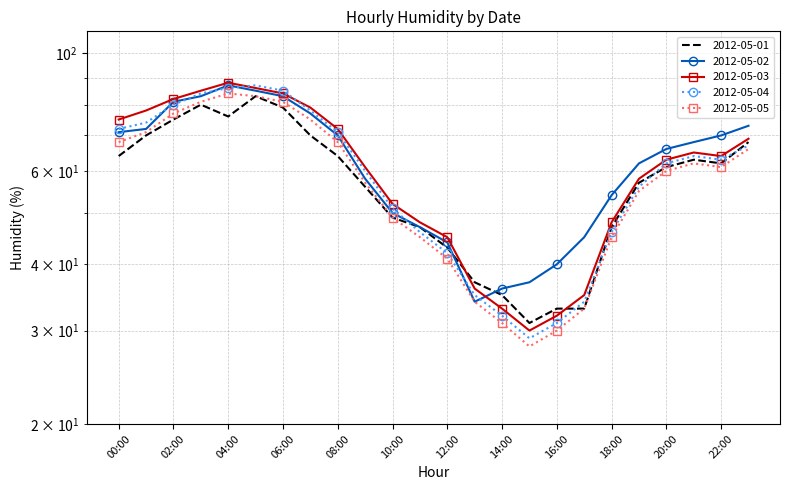

How many data points in 2012-05-01 are above 62?

11